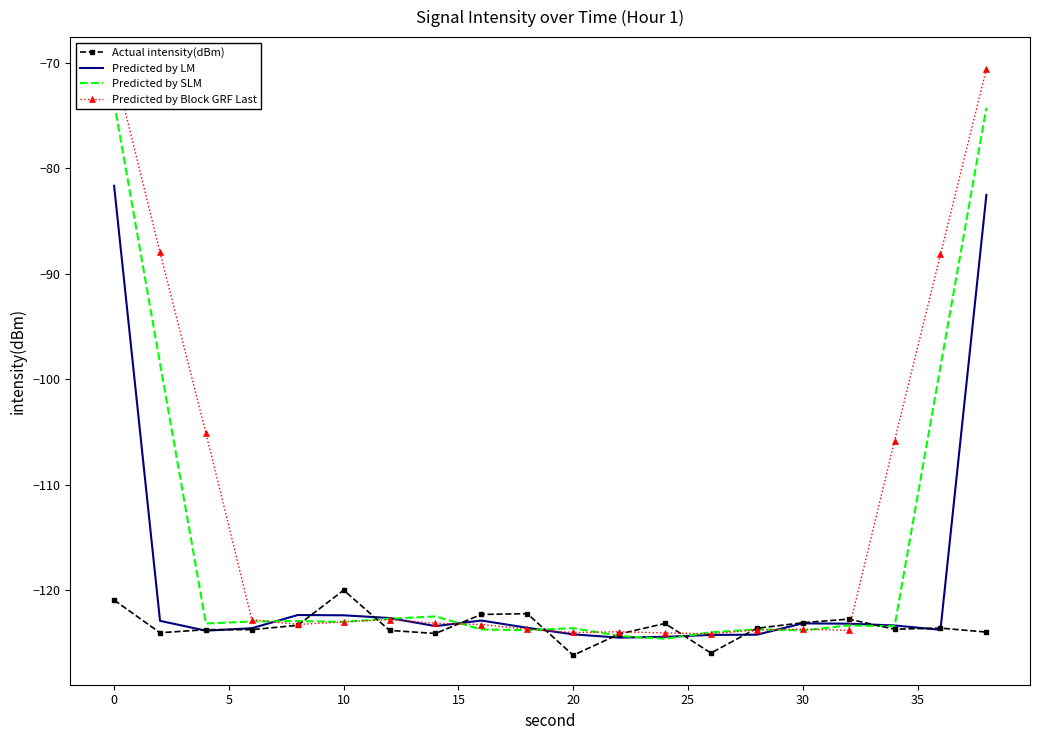

How many series are shown in this chart?

4